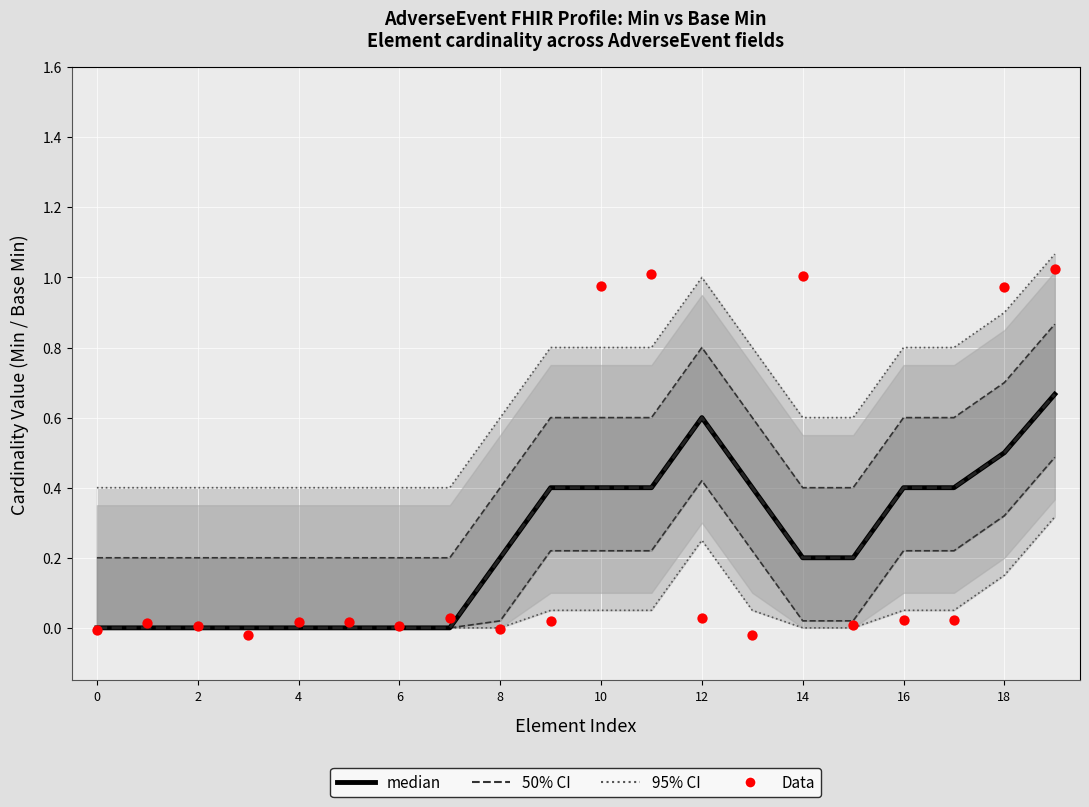

Is the value of Data at 0 greater than the value of median at 10?

No